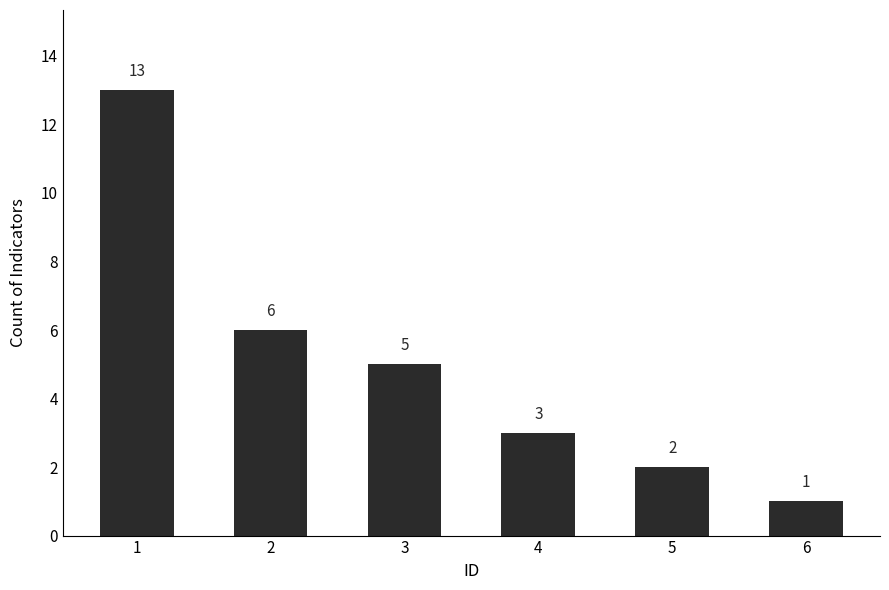

At which category does the chart reach its peak across all series?

1